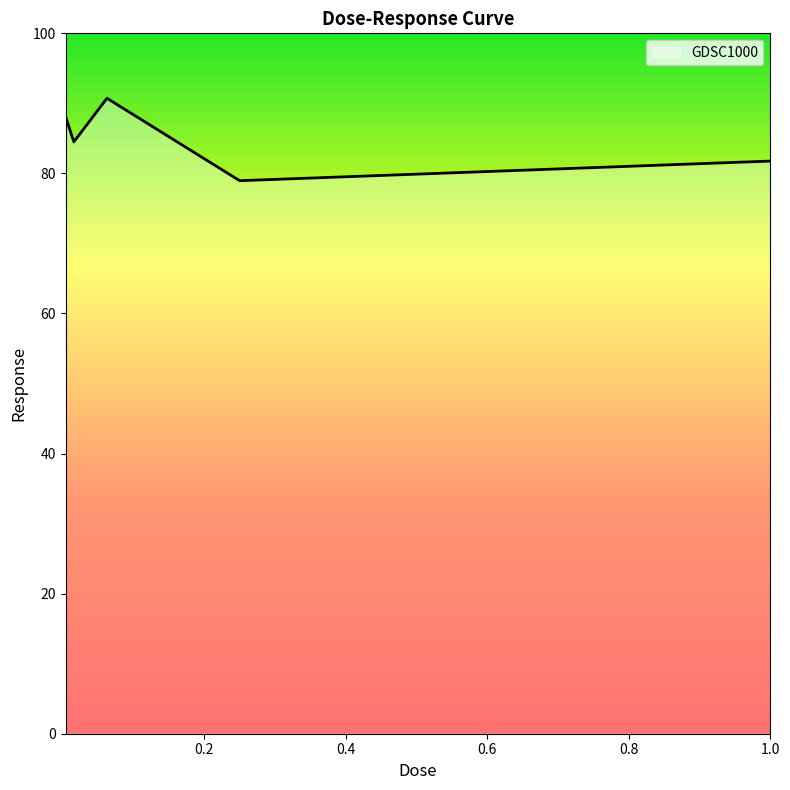

What is the minimum value shown in the chart?

79.0